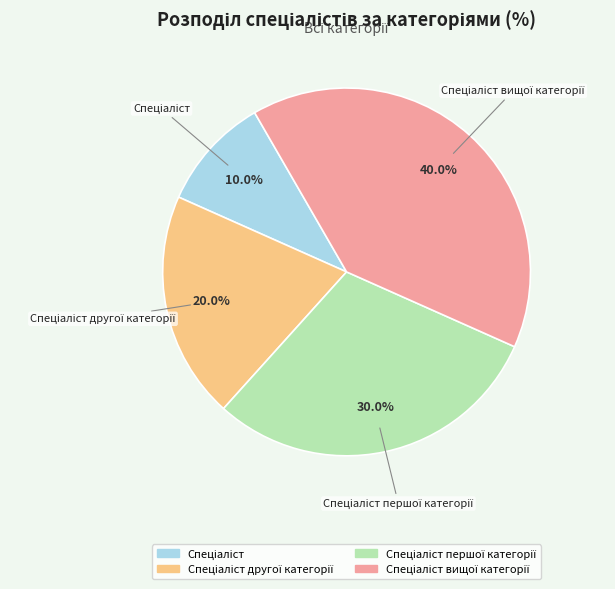

Is there any slice that represents more than half of the pie?

No